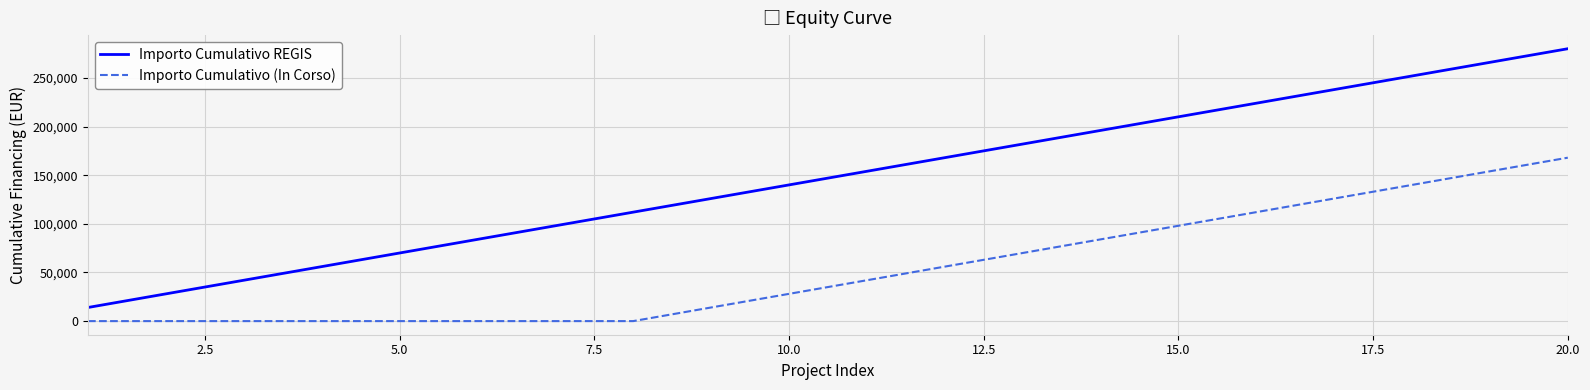

What is the minimum value for Importo Cumulativo REGIS?

14000